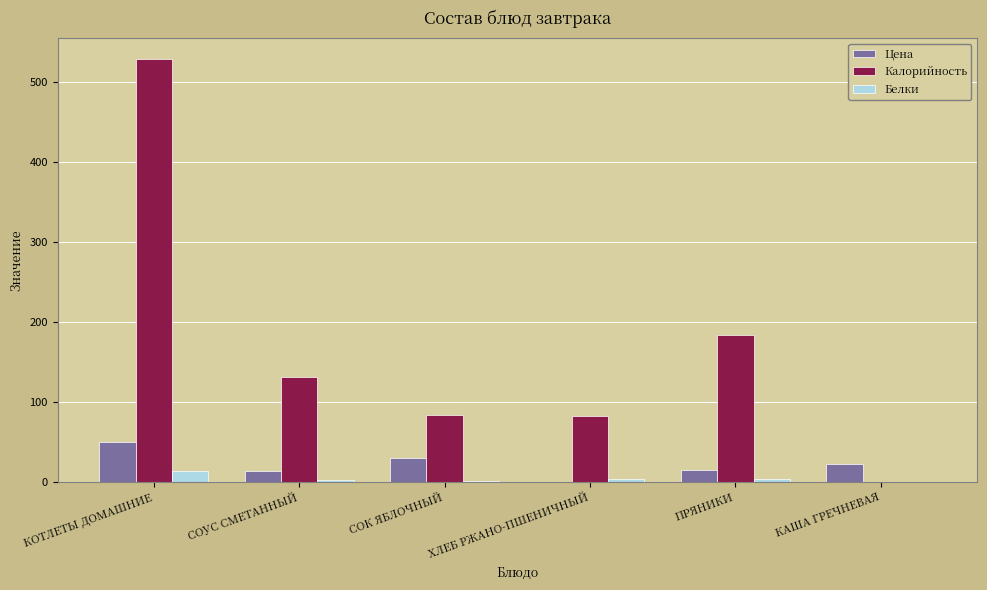

Between КОТЛЕТЫ ДОМАШНИЕ and ПРЯНИКИ, which series saw the biggest shift?

Калорийность